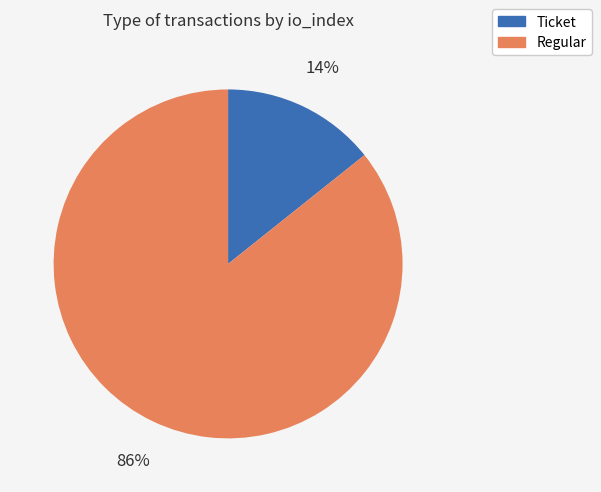

Which has a higher value, Ticket or Regular?

Regular